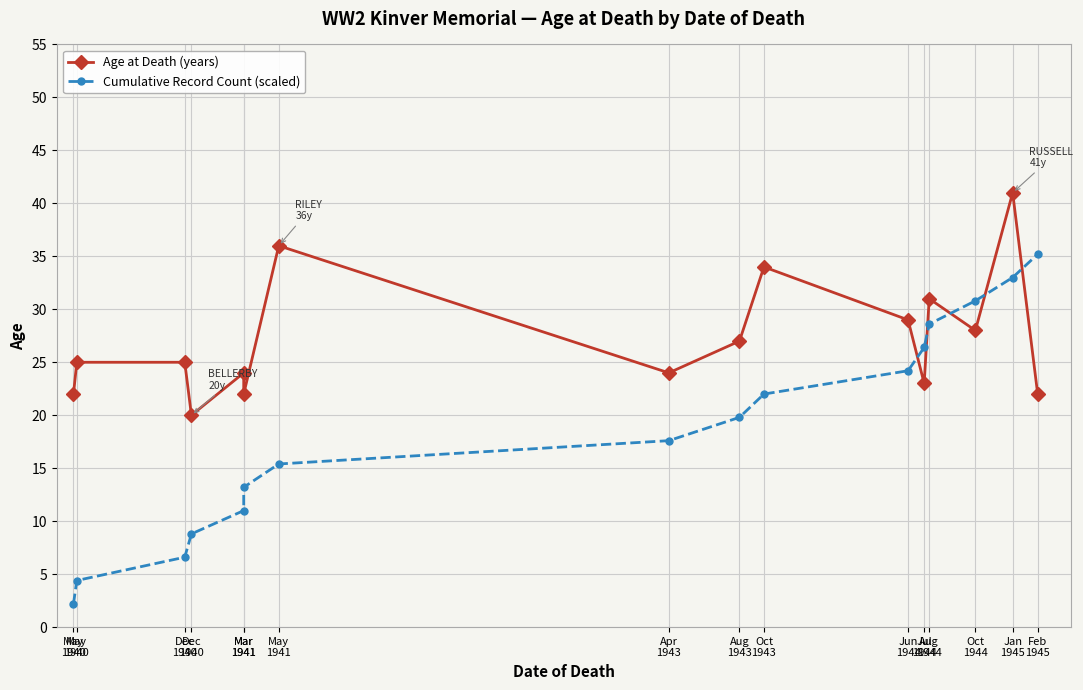

Read the Cumulative Record Count (scaled) value at Mar
1941.

11.0